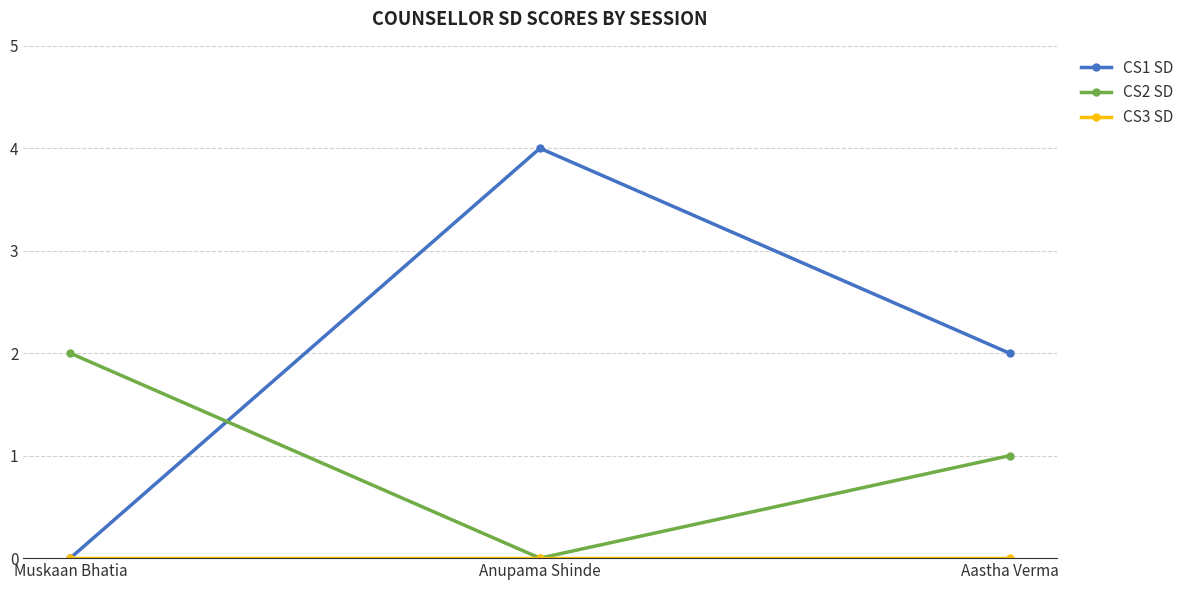

Is it true that CS1 SD equals 3 at Aastha Verma?

False